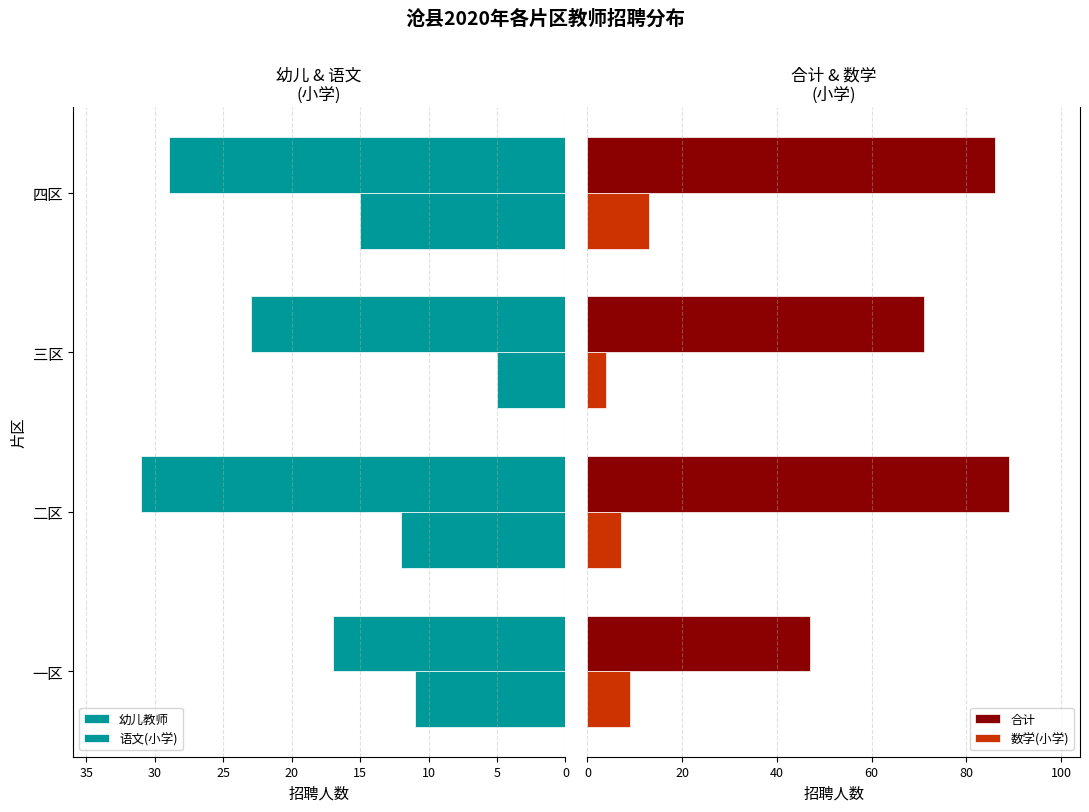

How many data points in 语文(小学) are less than 12?

2